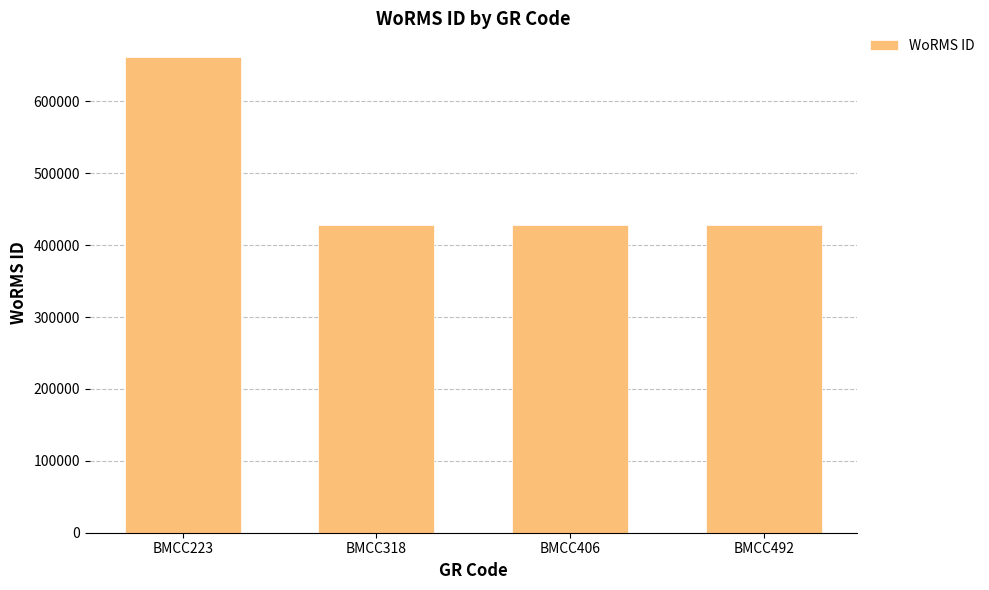

How many series are shown in this chart?

1